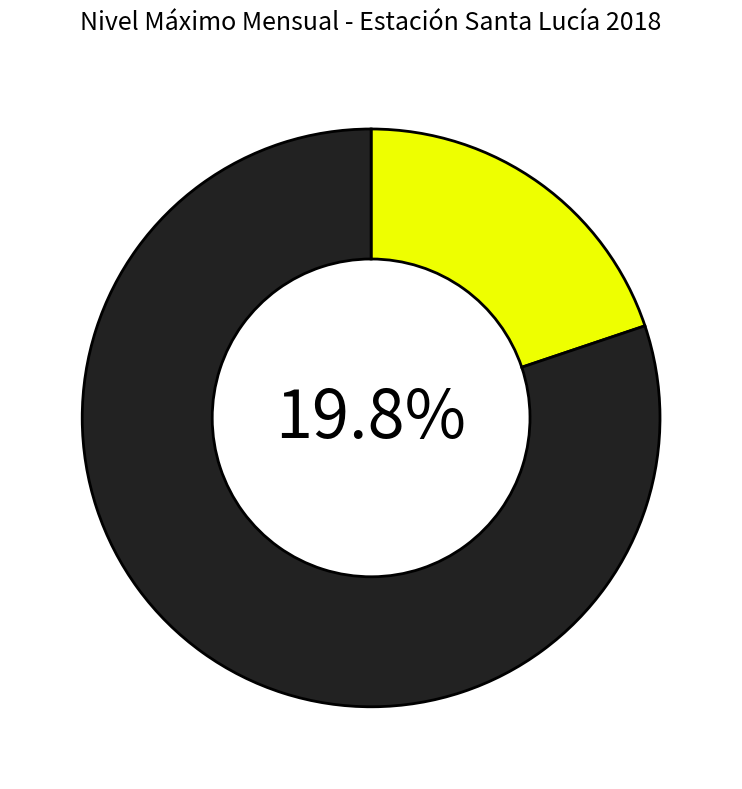

To the nearest percent, what percentage of the pie is FEB?

18%